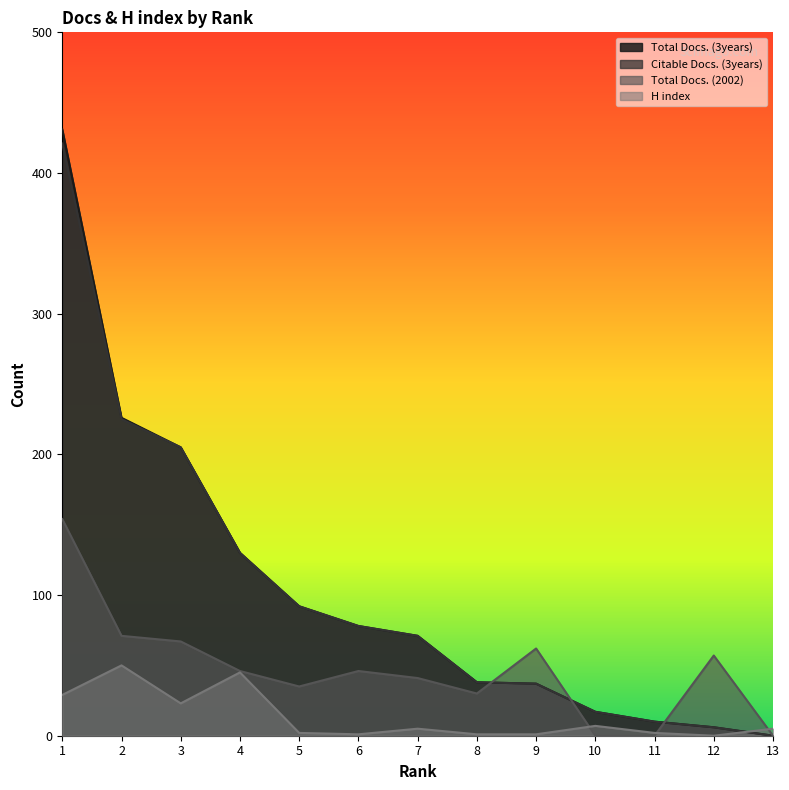

At which category is the sum across all series the highest?

1